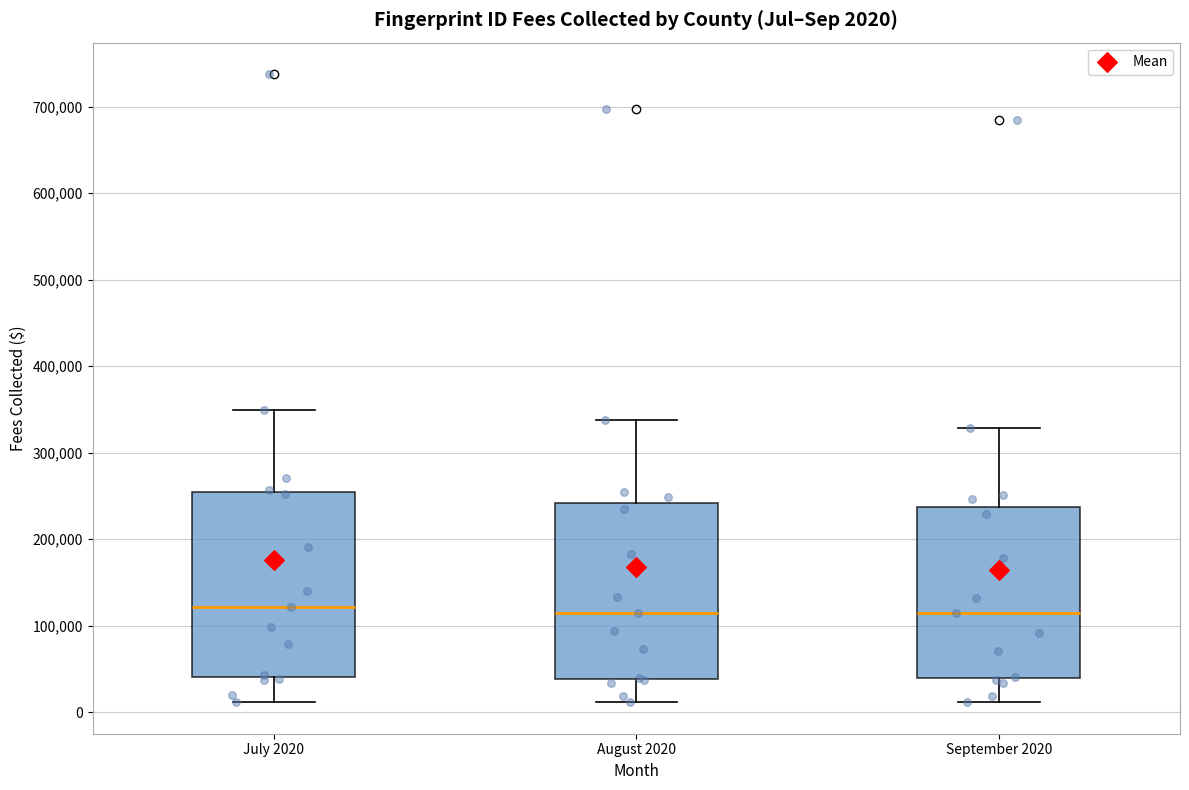

Comparing the boxes themselves (not the whiskers), which one is the tallest?

July 2020